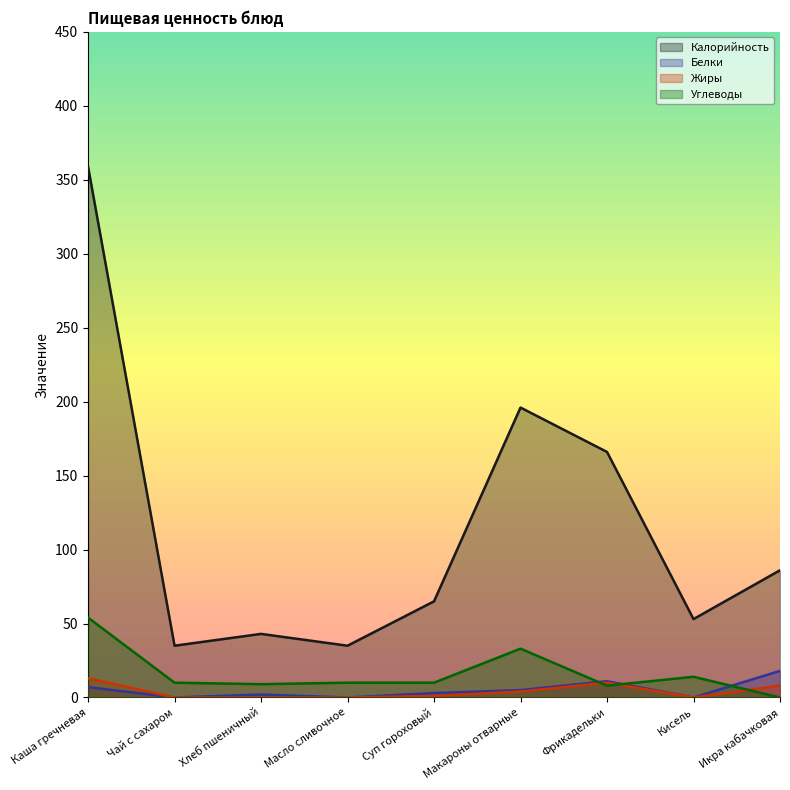

True or false: Белки and Жиры intersect in this chart.

False